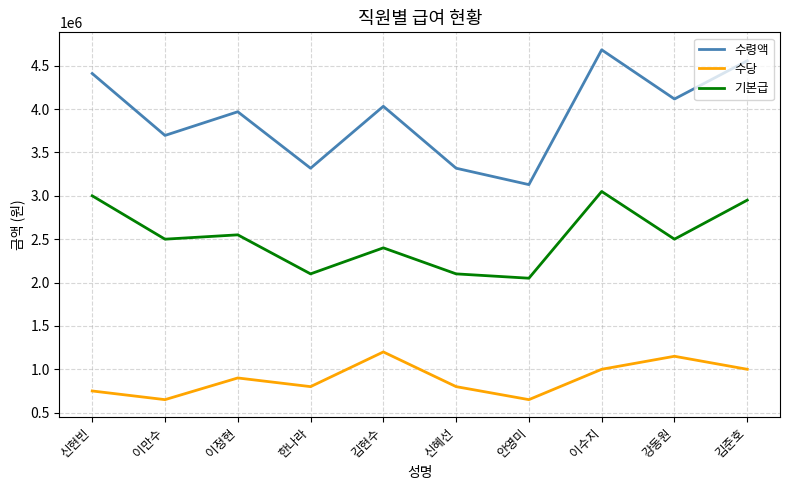

At how many categories does at least one series exceed 3916797?

6